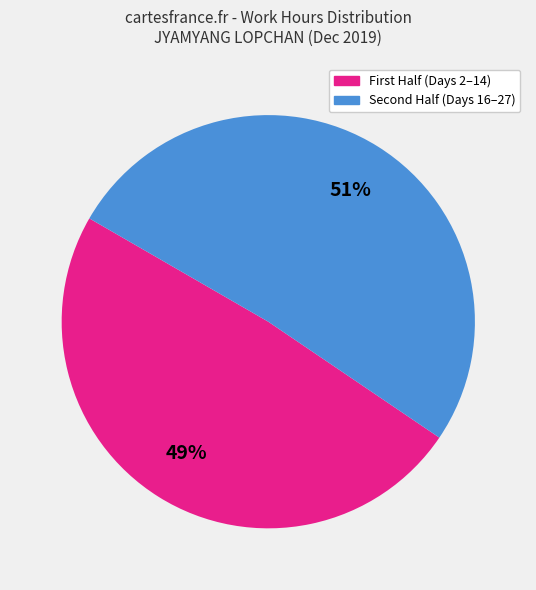

Is there a majority slice in this chart?

Yes